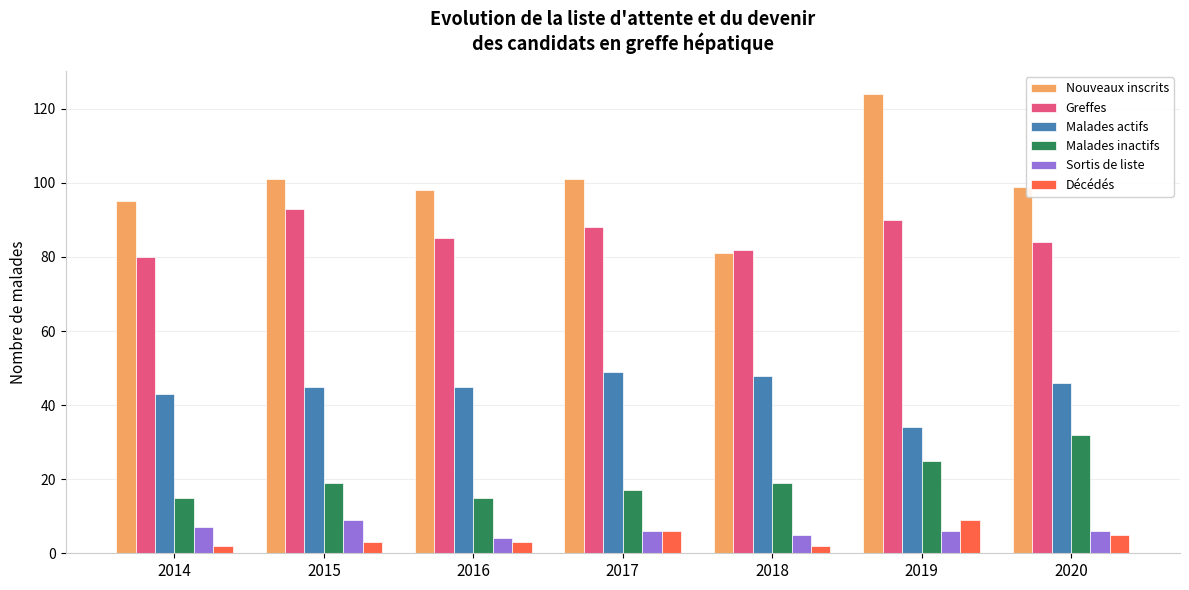

Is the value of Greffes at 2018 greater than the value of Malades inactifs at 2014?

Yes